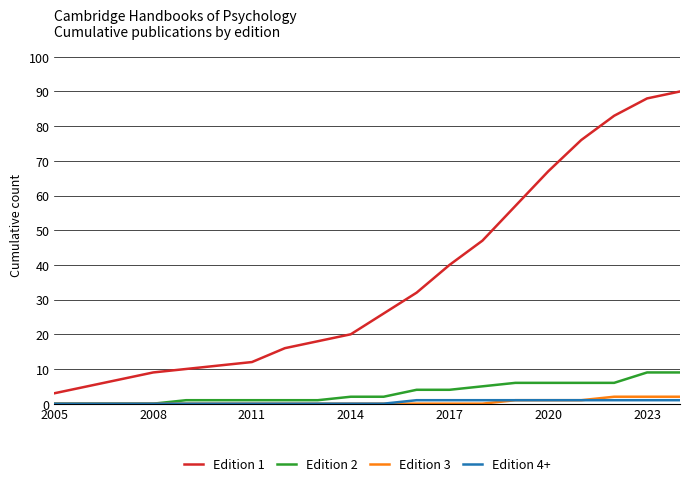

Which series has the largest range (max minus min)?

Edition 1